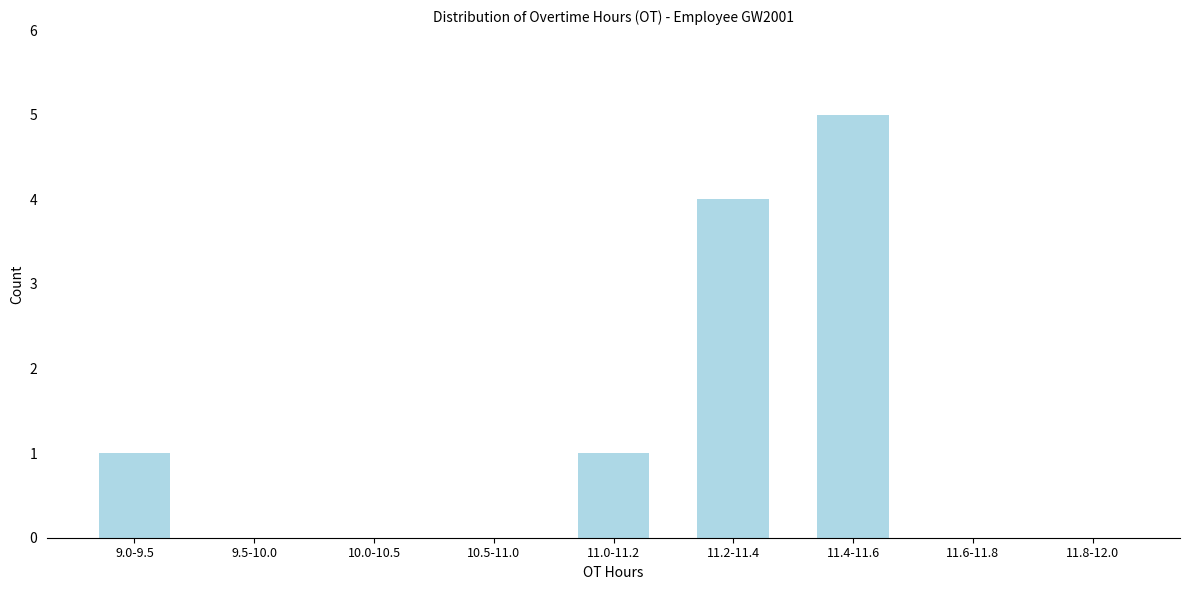

Reading left to right, list all the values displayed in this chart.

9.0-9.5=1	9.5-10.0=0	10.0-10.5=0	10.5-11.0=0	11.0-11.2=1	11.2-11.4=4	11.4-11.6=5	11.6-11.8=0	11.8-12.0=0